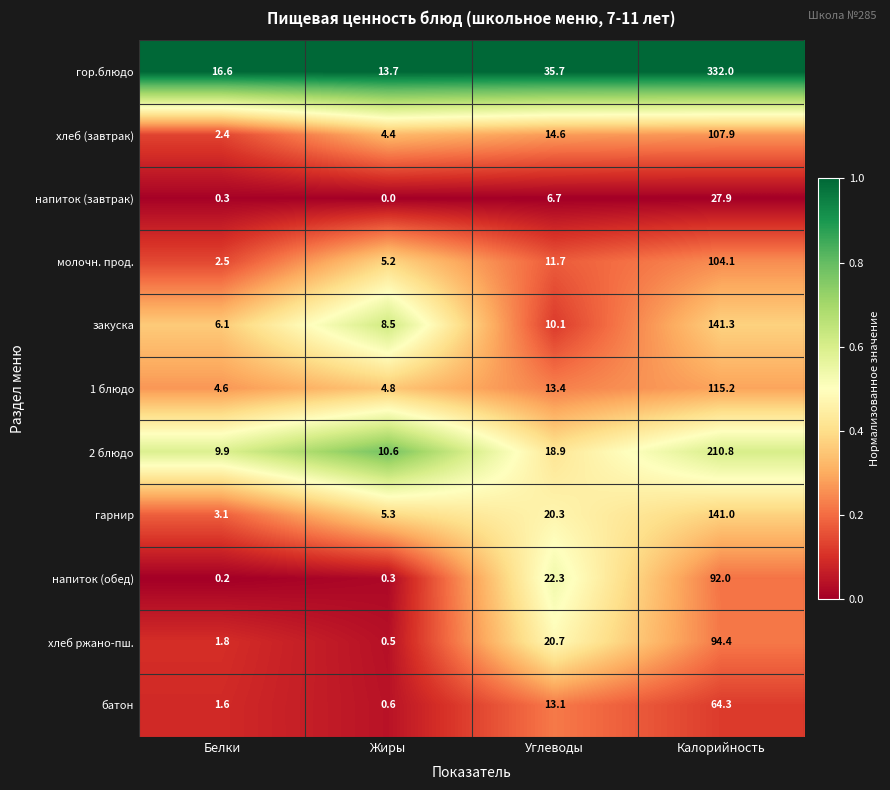

At which category is the sum across all series the highest?

Калорийность